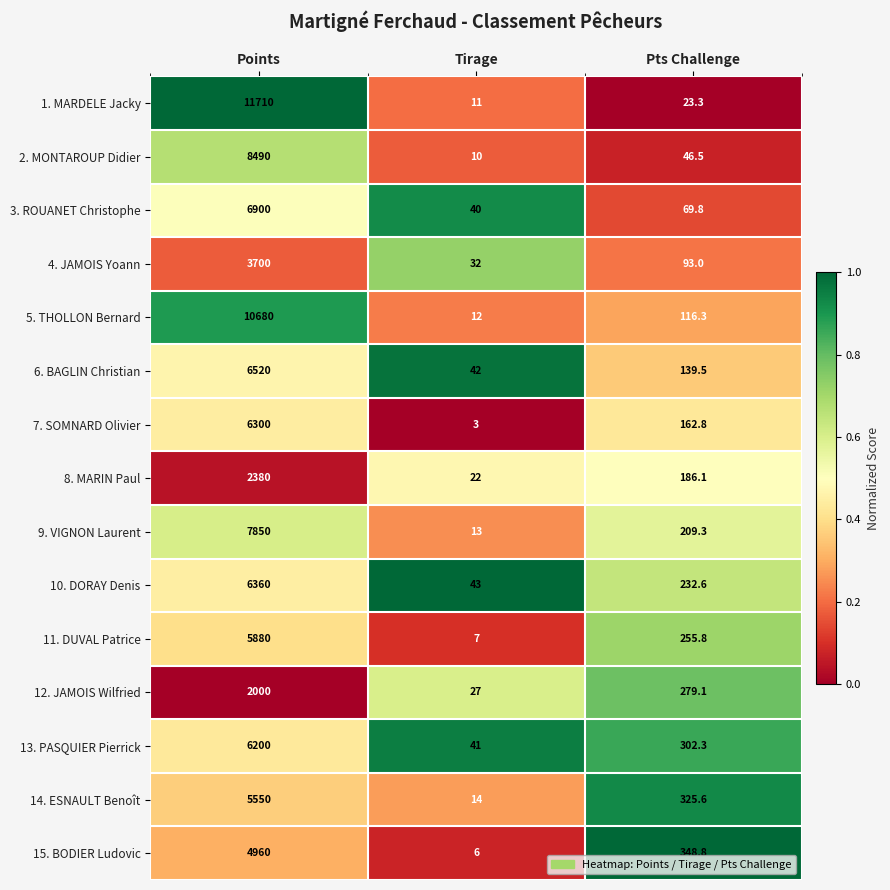

The value of 6. BAGLIN Christian at Pts Challenge is 224.4. True or false?

False